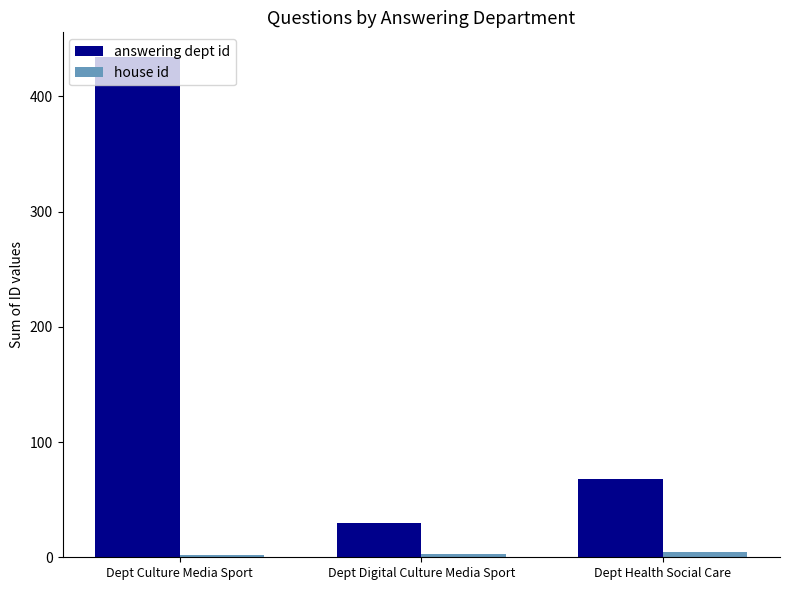

Which series has the largest total across all categories?

answering dept id